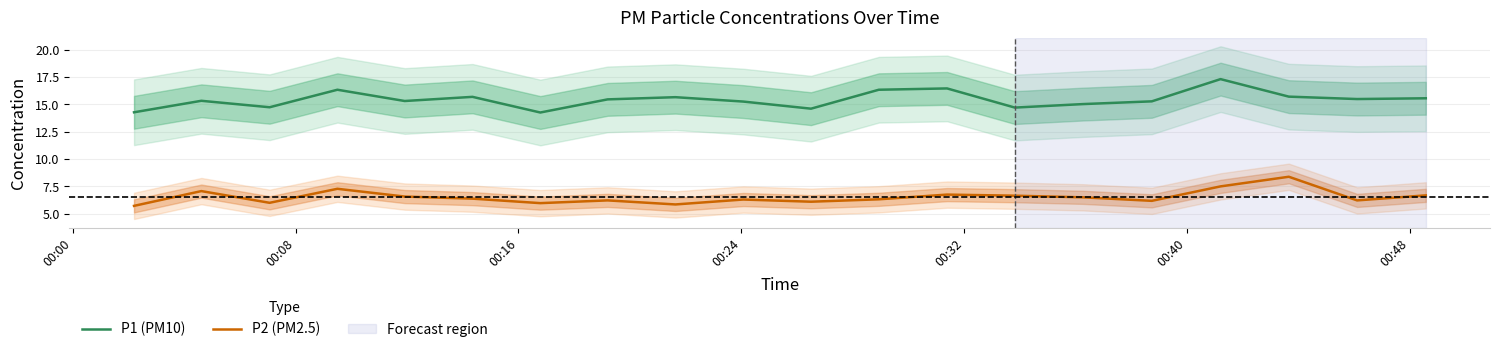

What is the difference between the maximum and minimum values in the P1 (PM10) series?

3.1